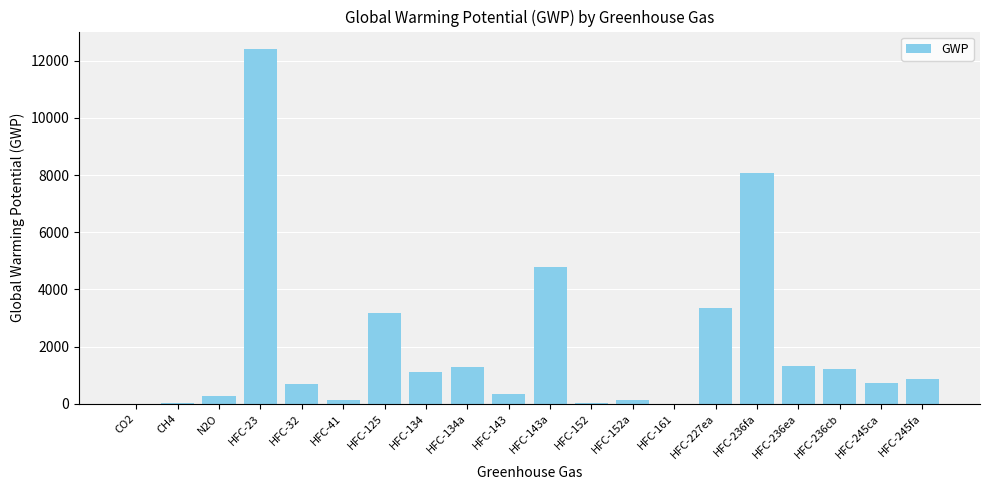

True or false: the data shows 1 at CO2.

True